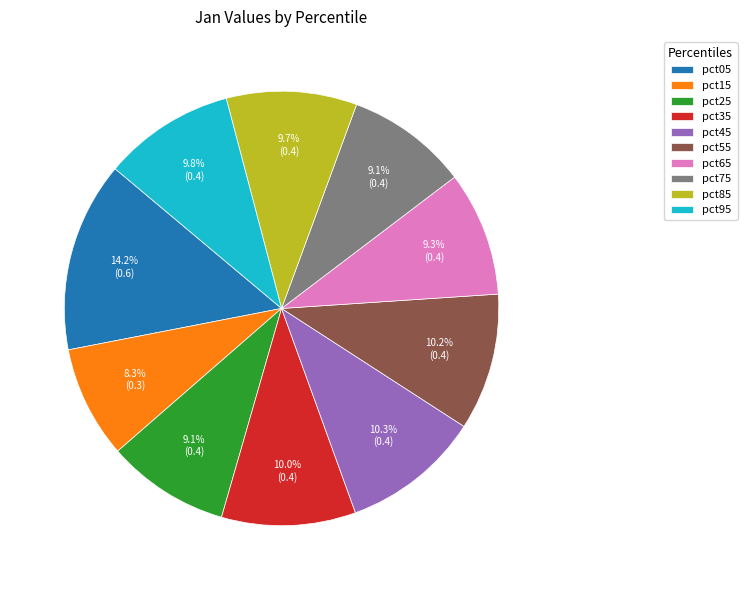

What is the largest slice in the pie chart?

pct05